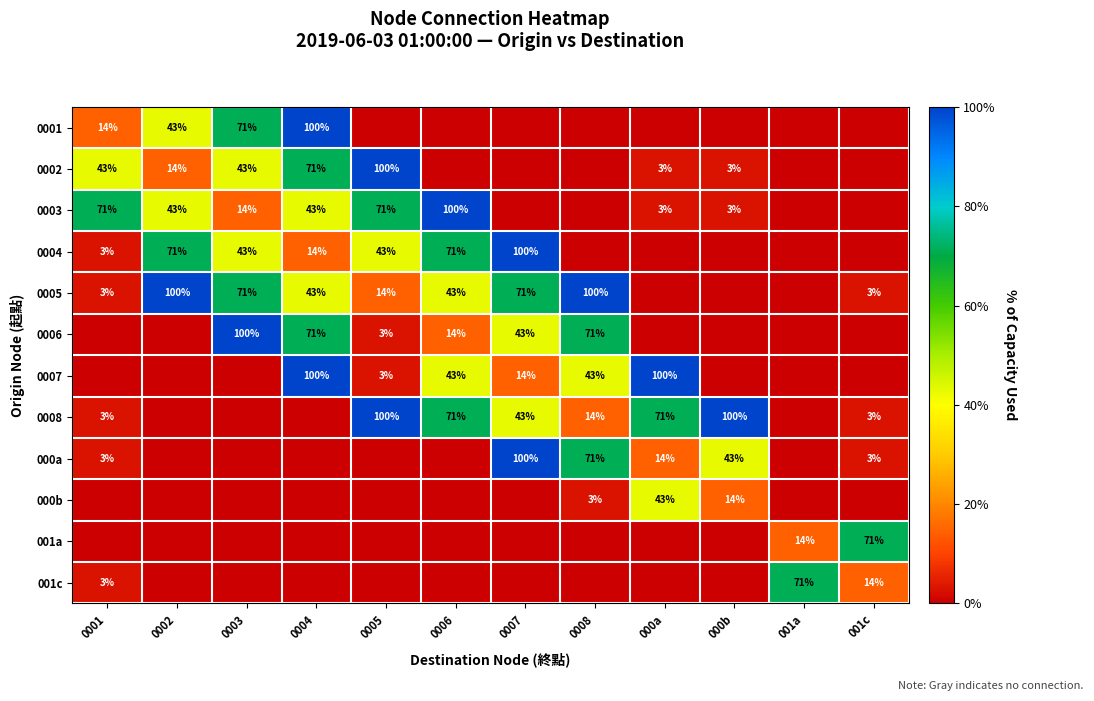

Is the value of 0005 at 0005 greater than the value of 0008 at 0007?

No